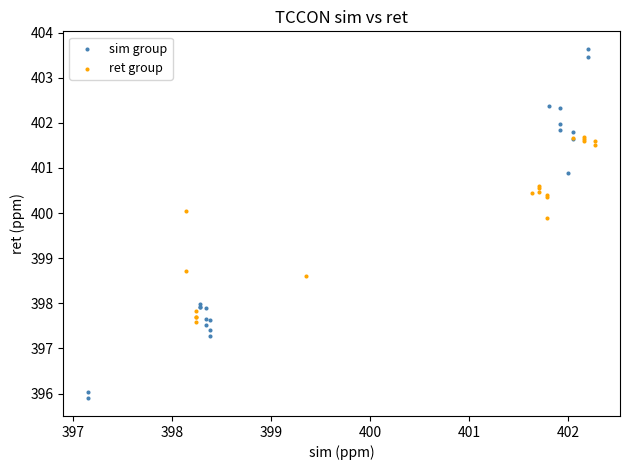

What are all the series names shown in the legend?

sim group, ret group